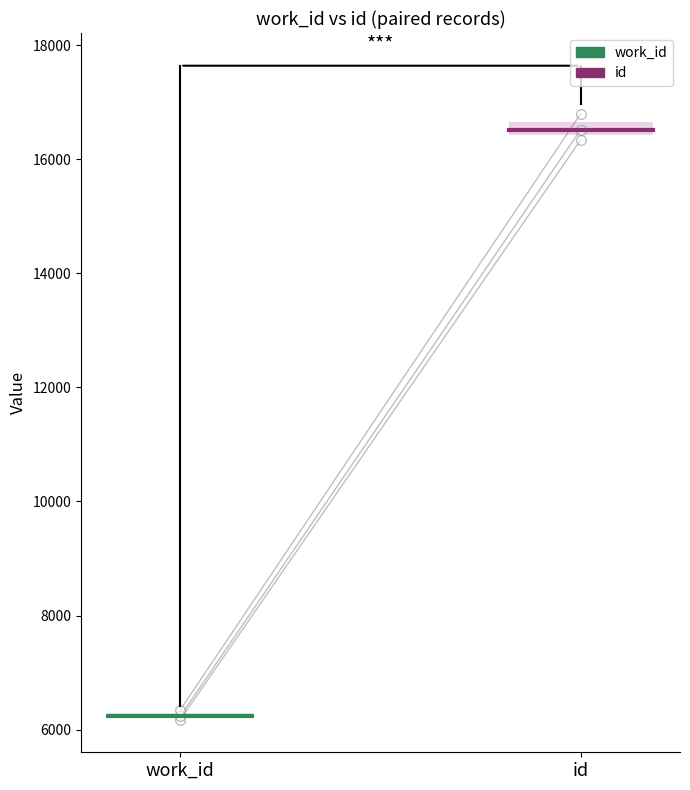

At which category does the chart reach its minimum across all series?

work_id